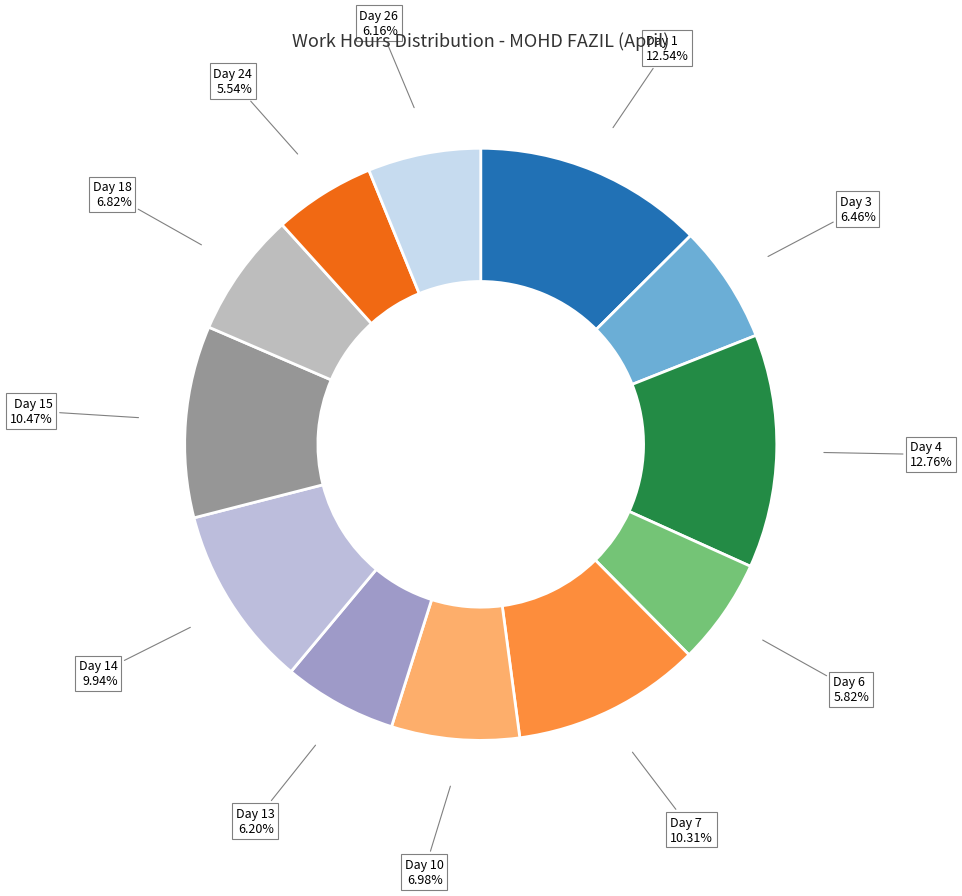

To the nearest percent, what is the difference between the Day 26 and Day 24 slice percentages?

1%